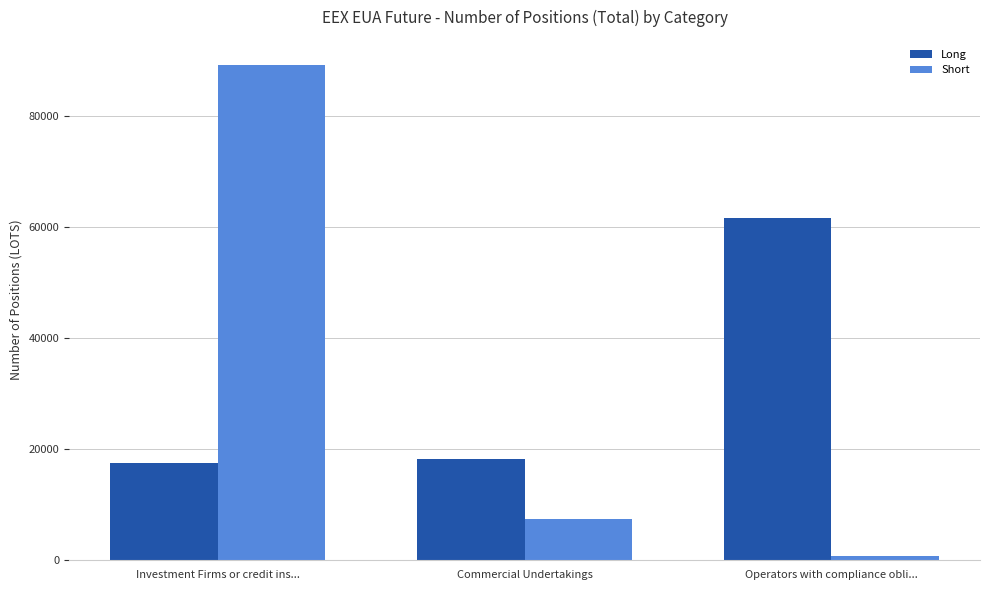

Count the number of categories in the chart.

3